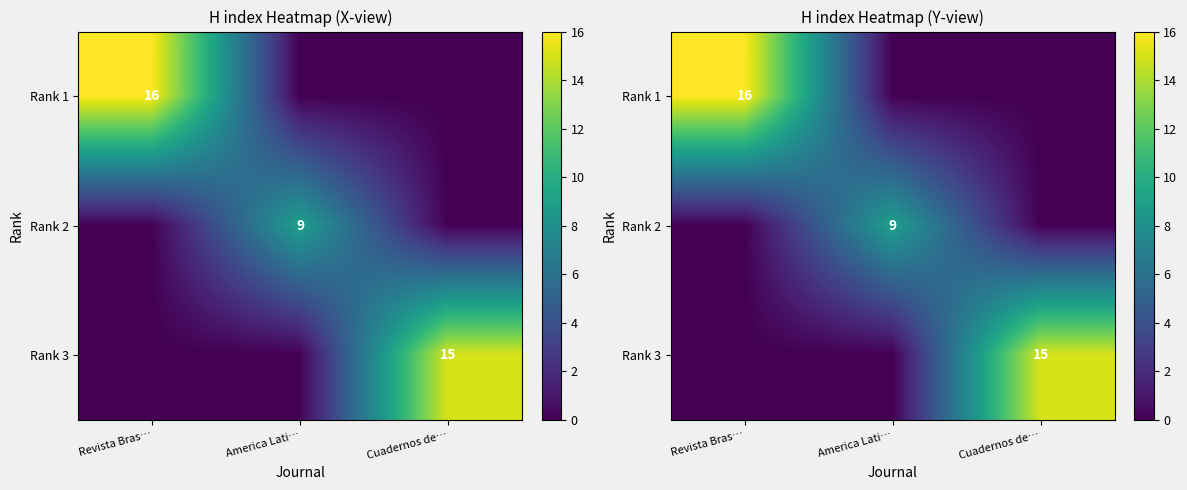

Which has a higher value, Cuadernos de… or America Lati…?

Cuadernos de…